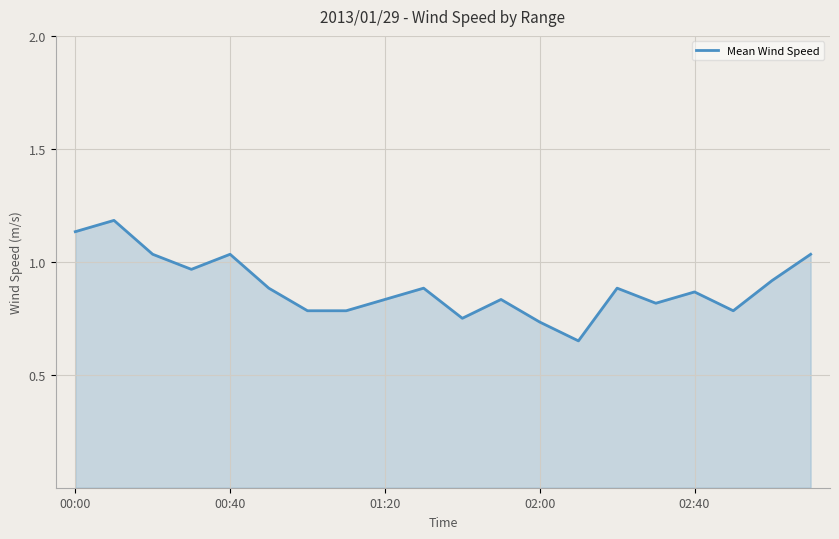

What is the maximum value shown in the chart?

1.2